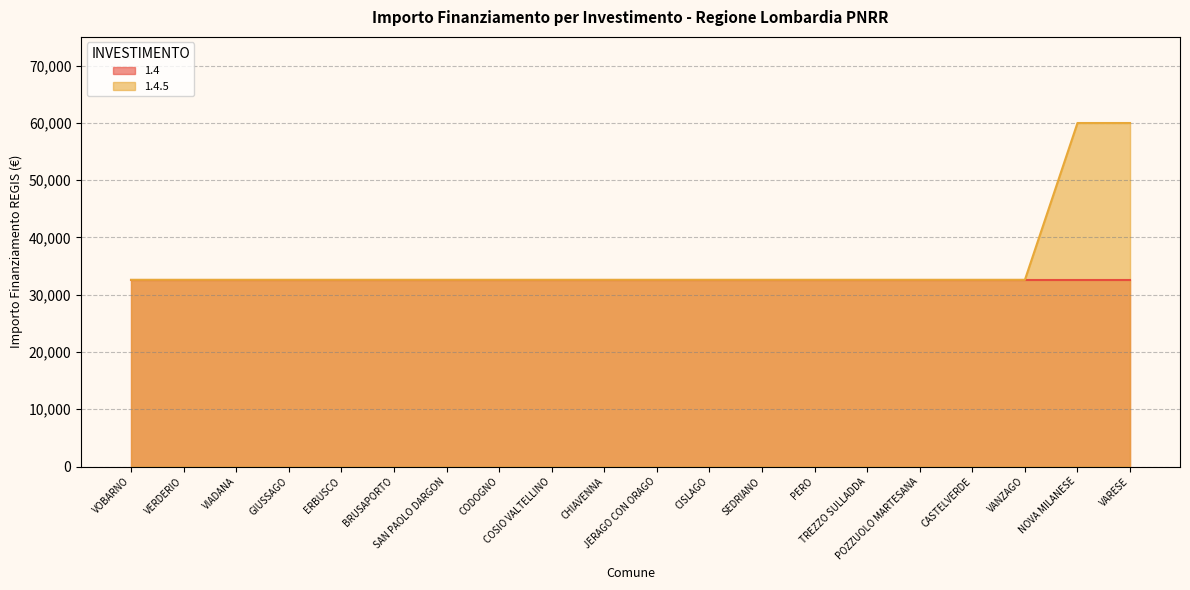

Reading left to right, what are all the values shown in this chart?

32589	32589	32589	32589	32589	32589	32589	32589	32589	32589	32589	32589	32589	32589	32589	32589	32589	32589	59966	59966